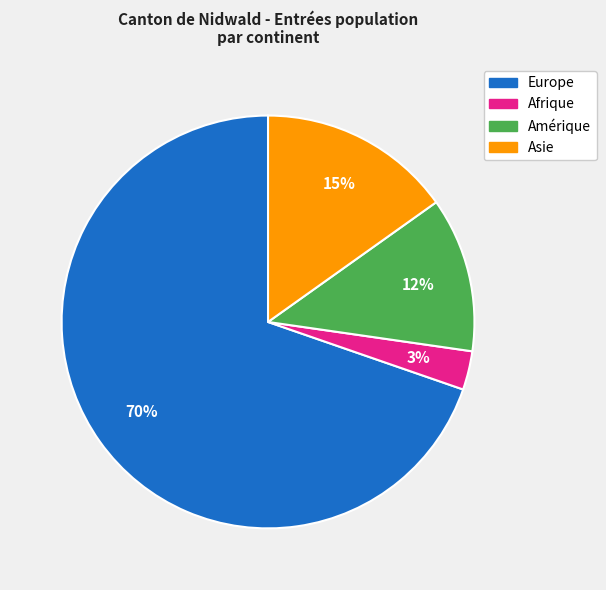

To the nearest percent, what is the difference between the largest and smallest slice percentages?

67%